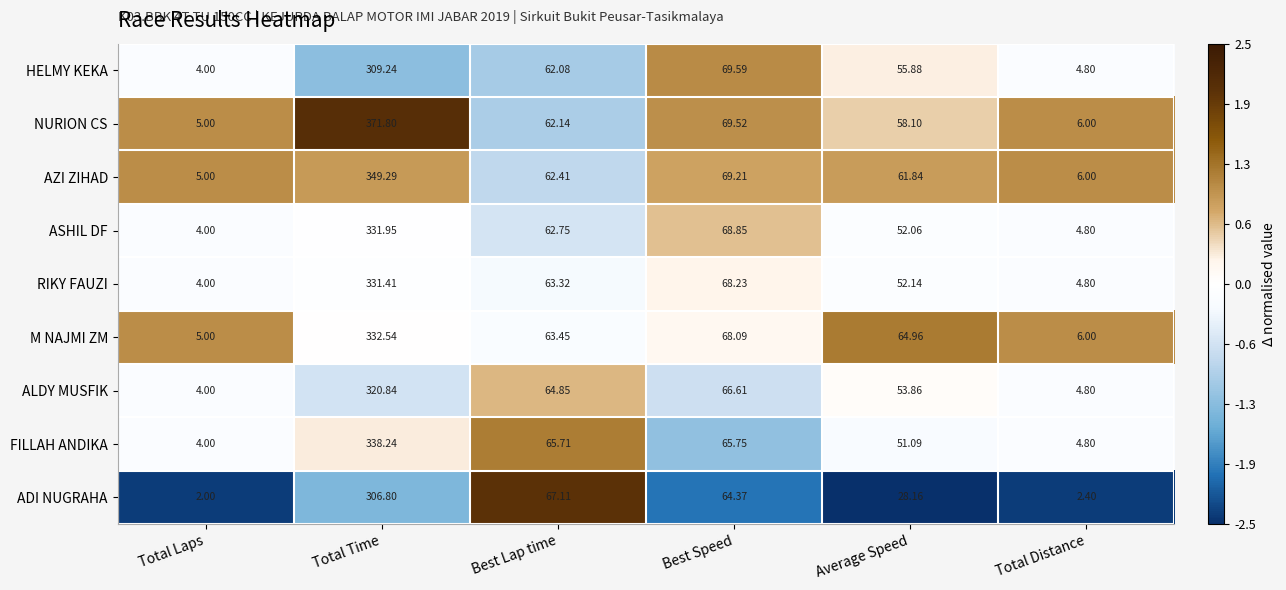

At Best Lap time, list the series in order from smallest to largest.

HELMY KEKA, NURION CS, AZI ZIHAD, ASHIL DF, RIKY FAUZI, M NAJMI ZM, ALDY MUSFIK, FILLAH ANDIKA, ADI NUGRAHA